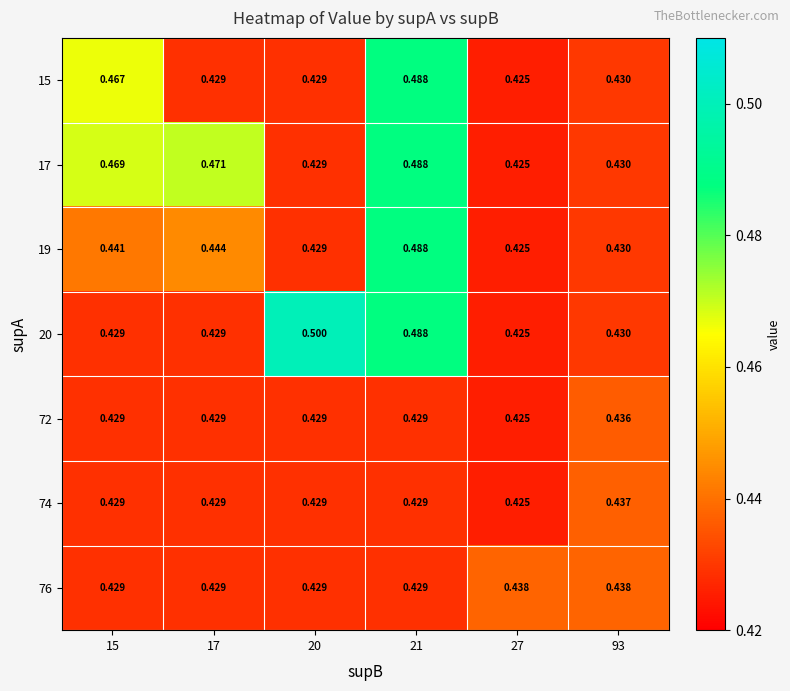

Is the value of 20 at 20 greater than the value of 15 at 17?

Yes